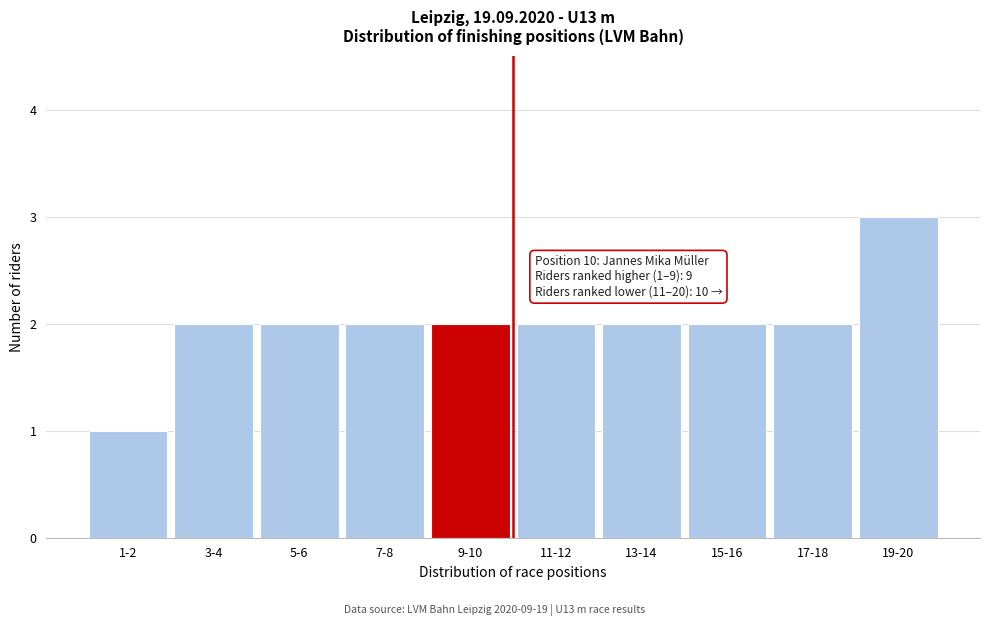

Reading left to right, transcribe all the data shown in this chart.

1-2=1	3-4=2	5-6=2	7-8=2	9-10=2	11-12=2	13-14=2	15-16=2	17-18=2	19-20=3